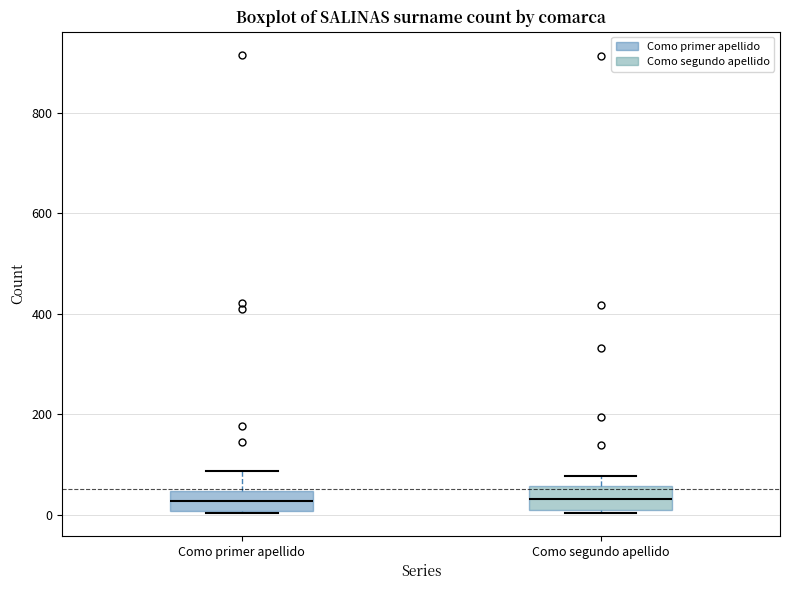

Reading left to right, read every box against the y-axis: the position of its median line, the range the box covers, and the ends of its whiskers. The values are not printed on the chart, so give them approximately, as read against the axis.

Como primer apellido: median 20, box 0 to 40, whiskers 0 to 80
Como segundo apellido: median 40, box 0 to 60, whiskers 0 to 80